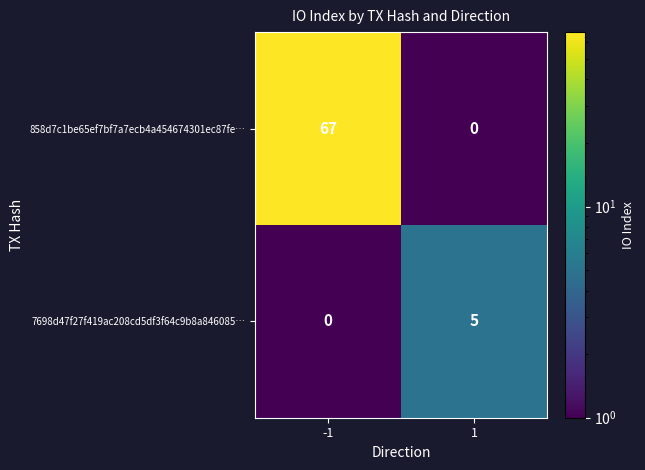

The 7698d47f27f419ac208cd5df3f64c9b8a846085… series shows 5 at 1. True or false?

True